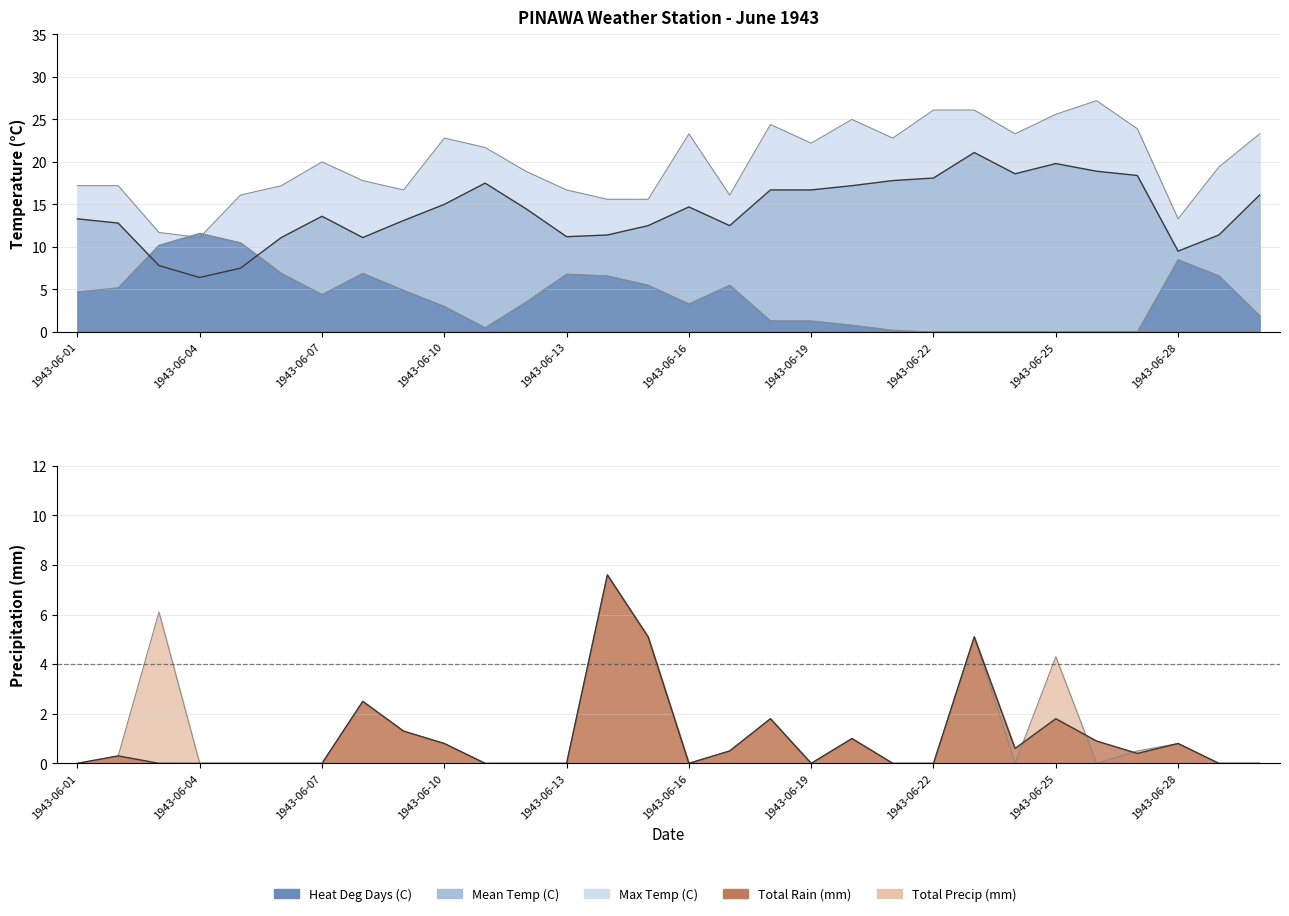

The Total Precip (mm) series shows -4.8 at 1943-06-26. True or false?

False